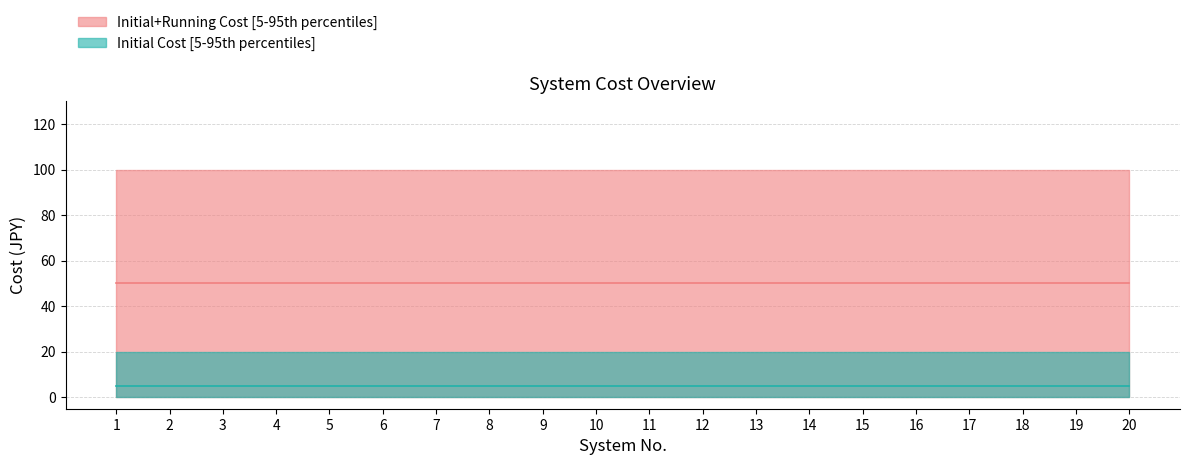

True or false: Initial Cost median and Initial+Running Cost median intersect in this chart.

False